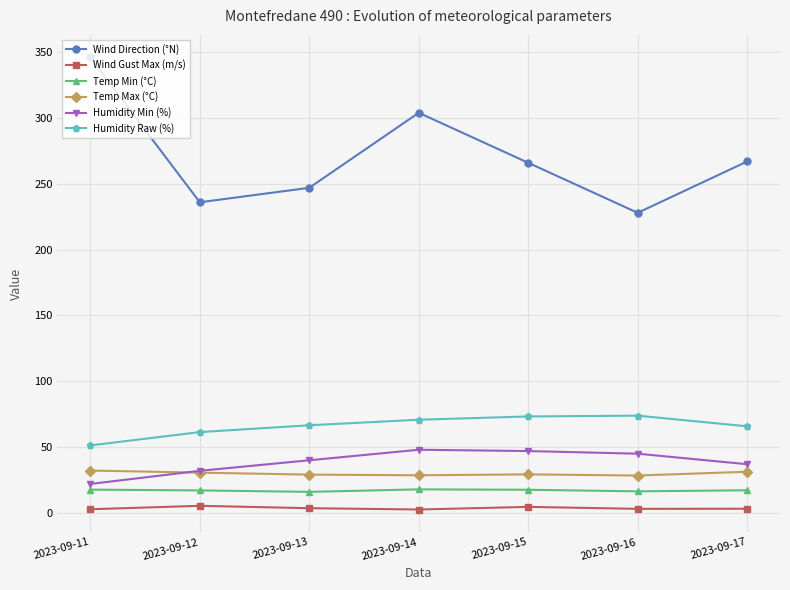

What is the difference between the highest and lowest values at 2023-09-16?

224.9